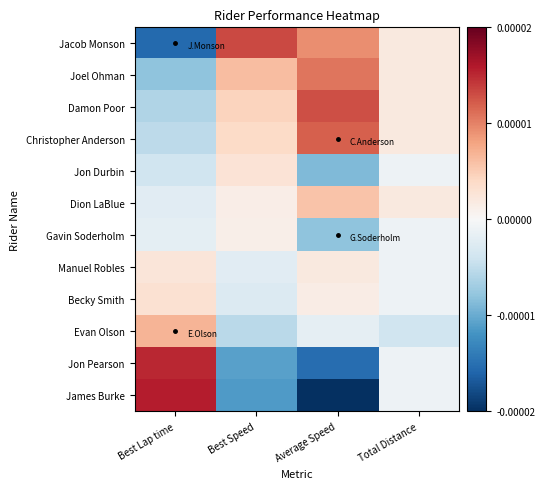

Which label corresponds to the smallest value in the chart?

Average Speed